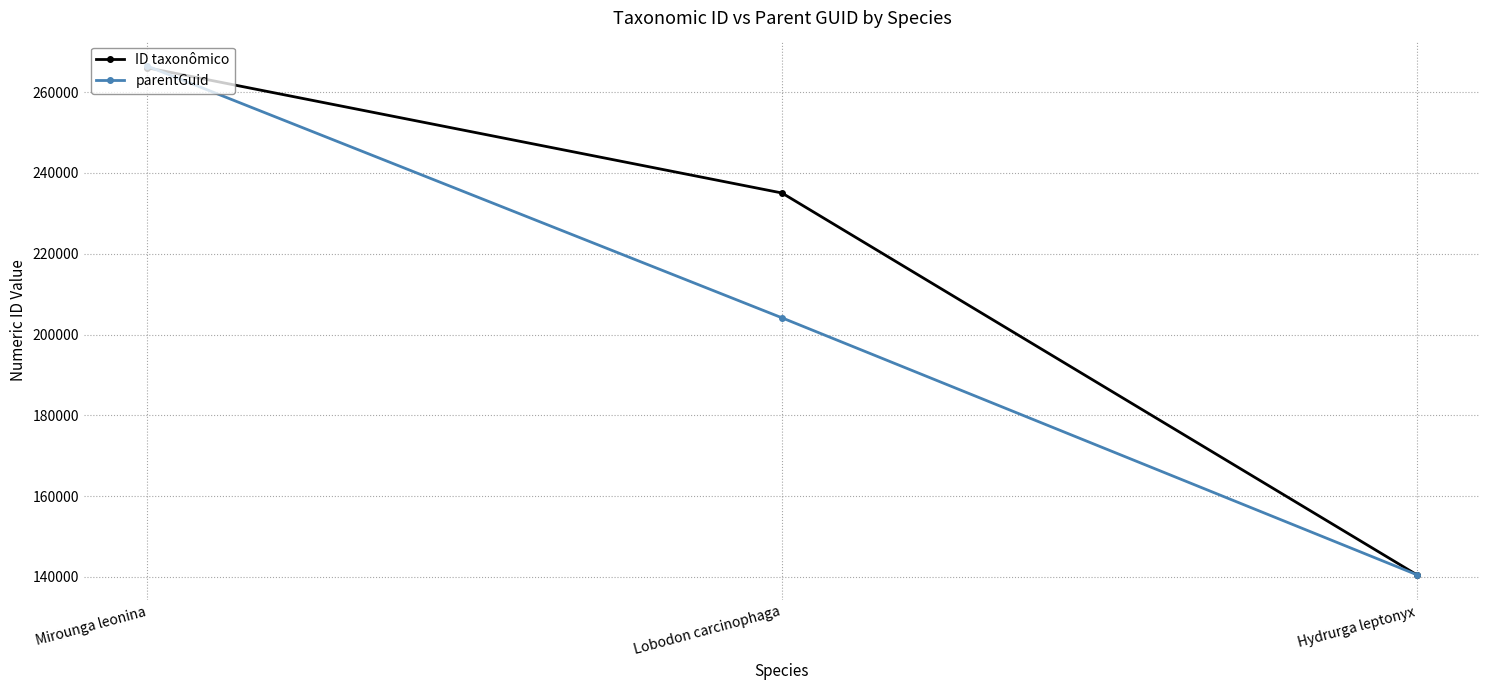

True or false: ID taxonômico has a value of 156655 at Lobodon carcinophaga.

False